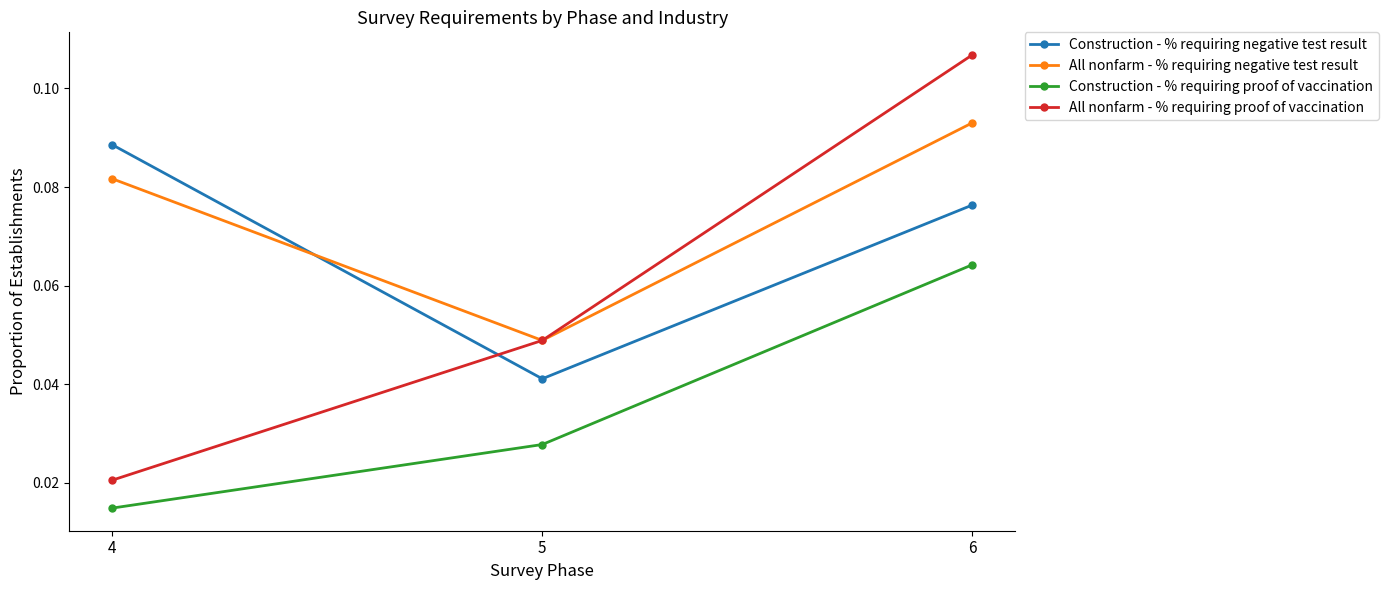

How many categories are shown in the chart?

3